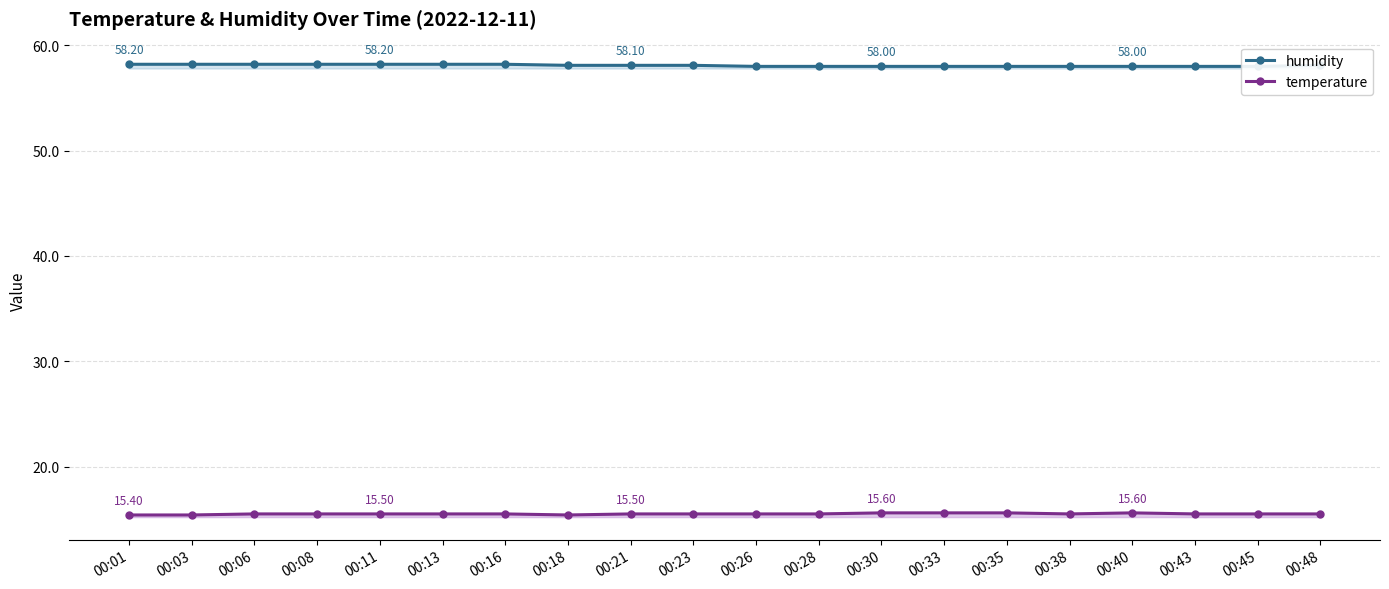

What is the difference between the second highest and minimum values in the humidity series?

0.2